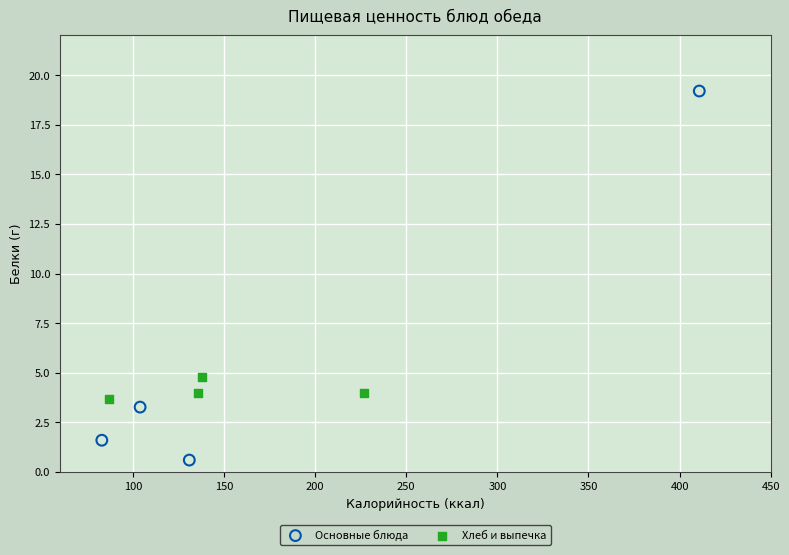

Which series contains the highest Y value?

Основные блюда